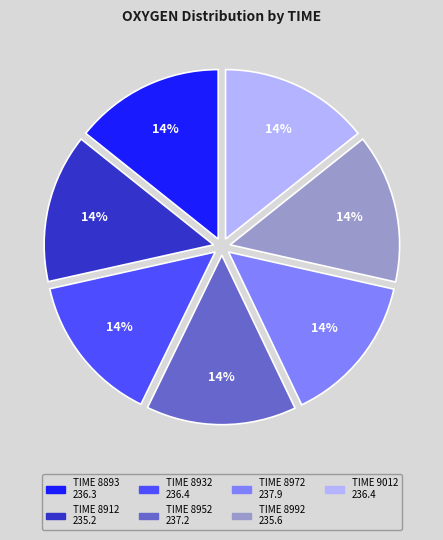

Is there any slice that represents more than half of the pie?

No